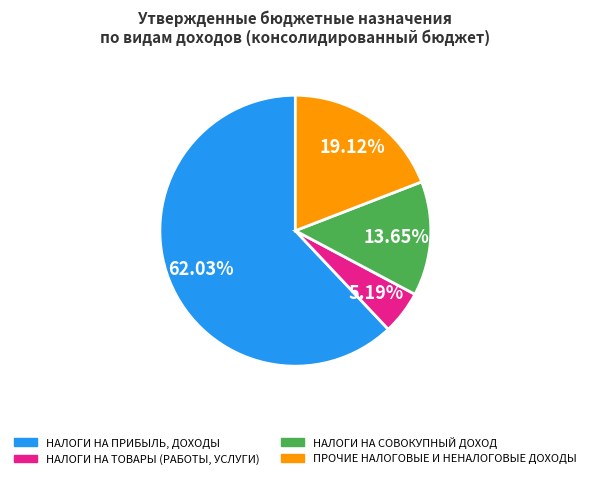

Is it true that НАЛОГИ НА ПРИБЫЛЬ, ДОХОДЫ is 74% of the pie?

False